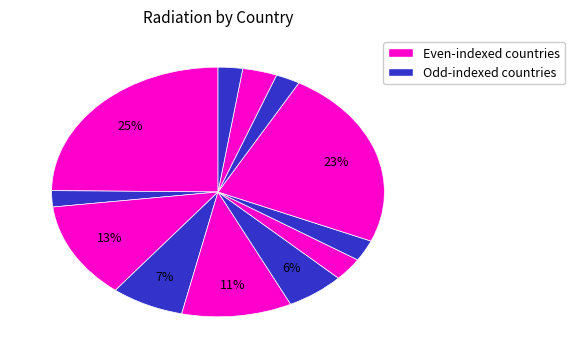

Count the number of slices in the pie.

12